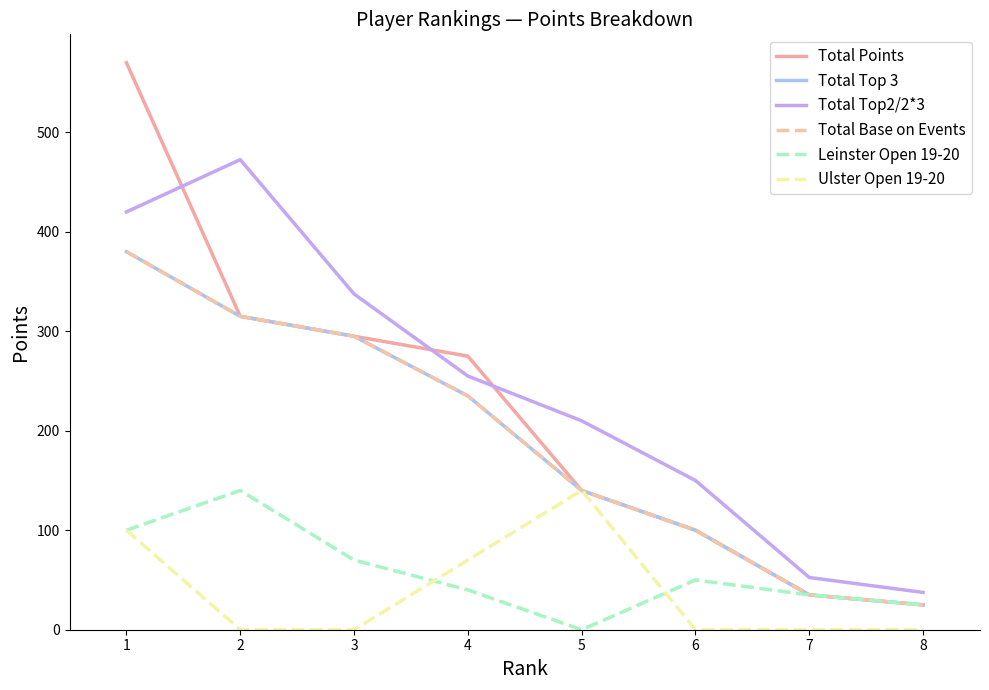

Does the chart have visible grid lines?

No